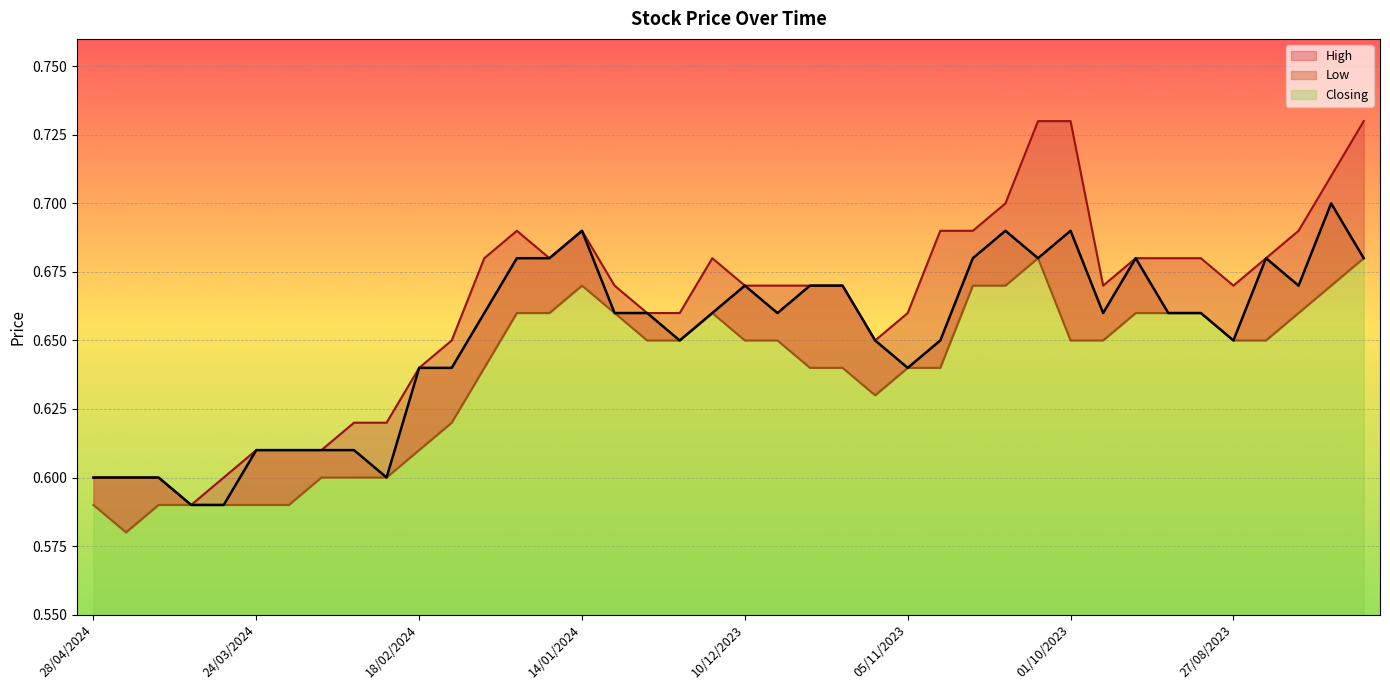

What are all the series names shown in the legend?

High, Low, Closing